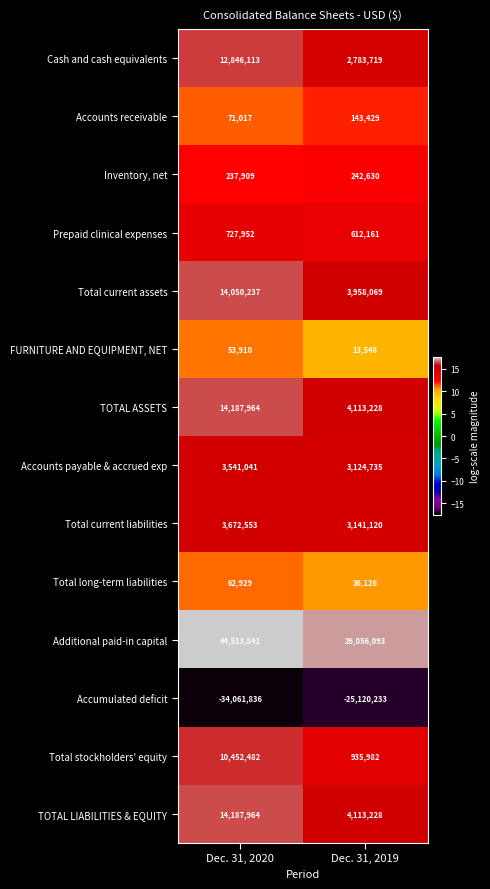

What is the average value of the Inventory, net series?

240270